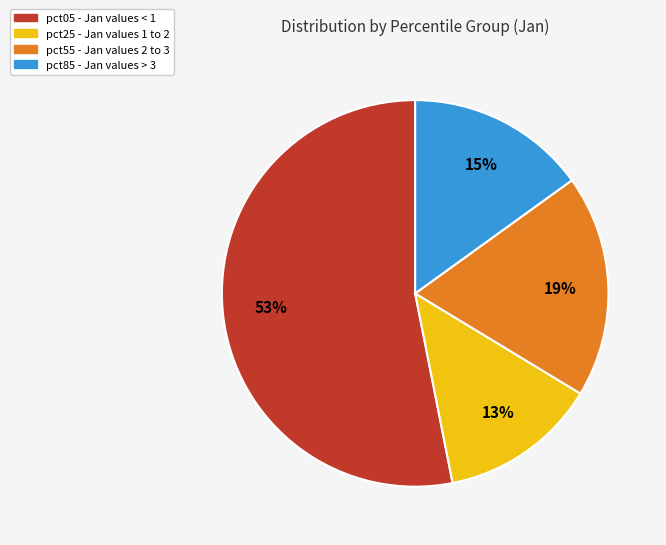

Does any single category account for the majority?

Yes